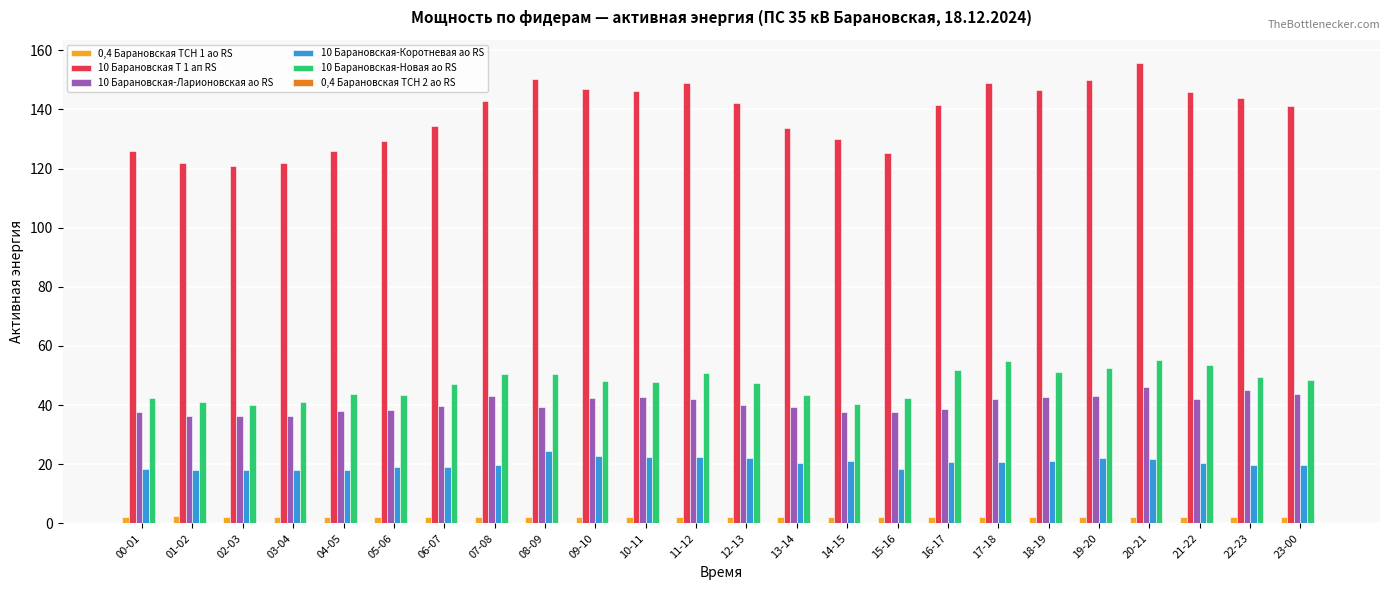

What is the sum of all 10 Барановская-Новая ао RS values?

1136.7